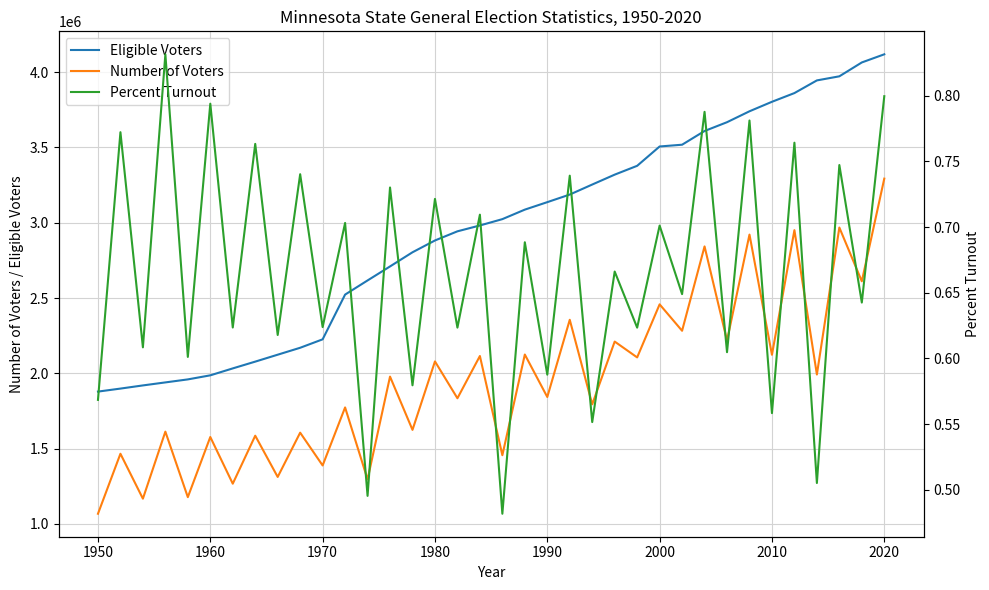

True or false: Percent Turnout and Eligible Voters cross at least once.

False